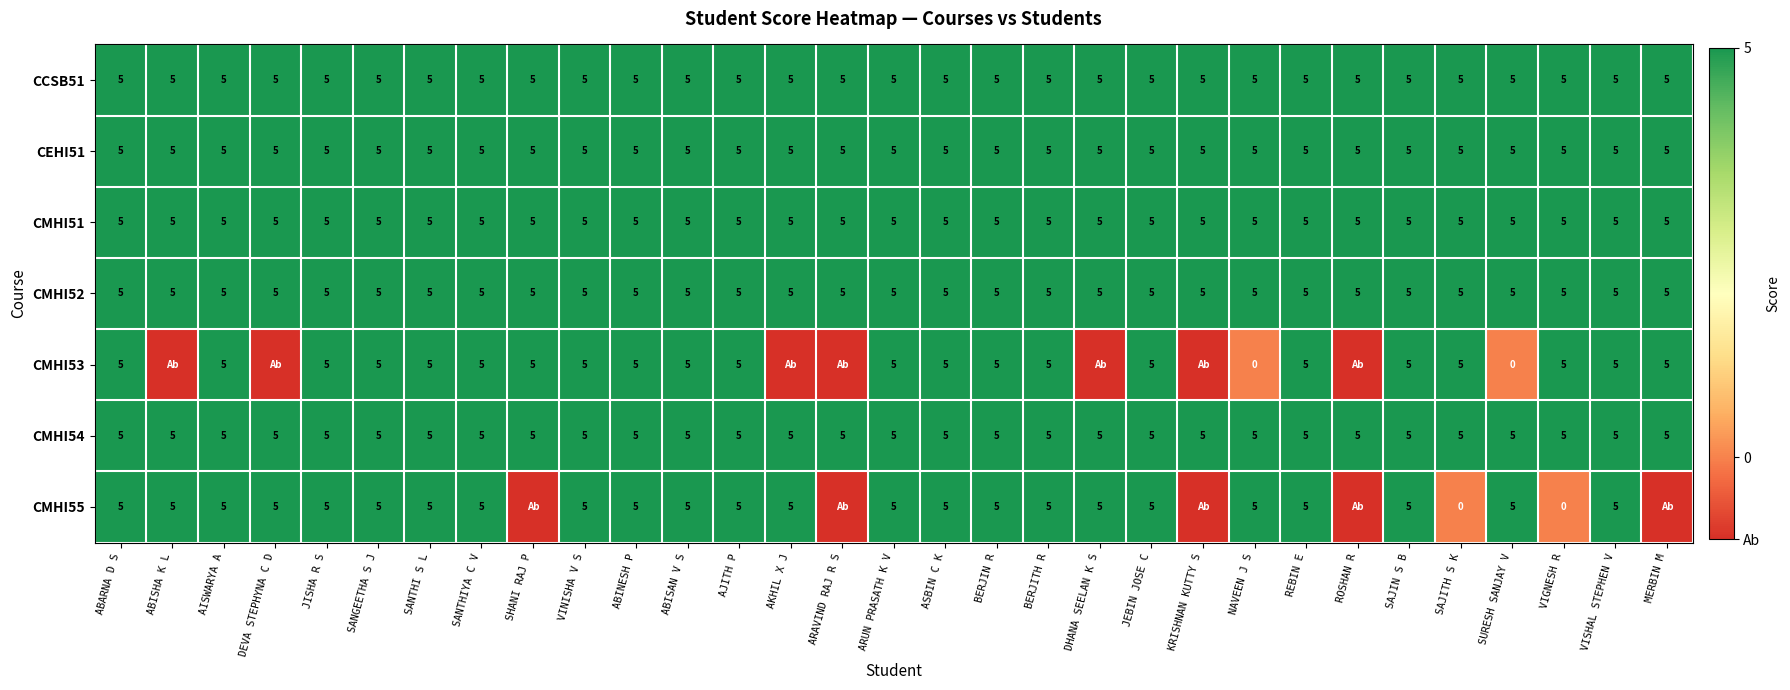

What is the minimum value for CEHI51?

5